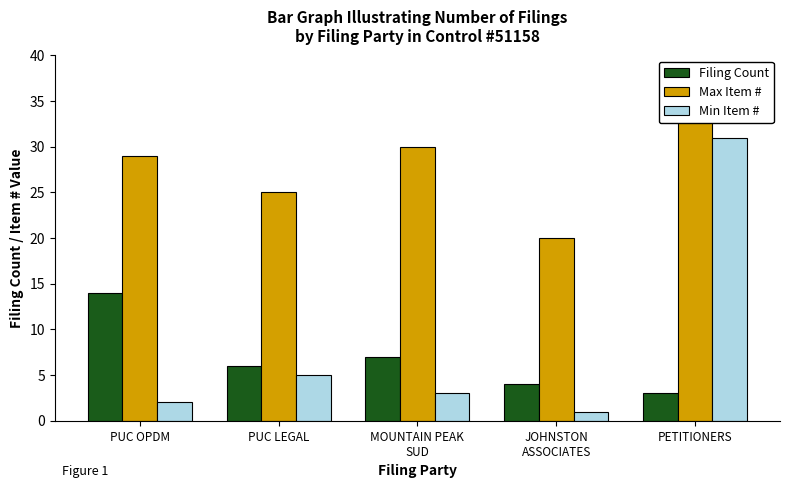

List the series in order of their peak value, lowest first.

Filing Count, Min Item #, Max Item #